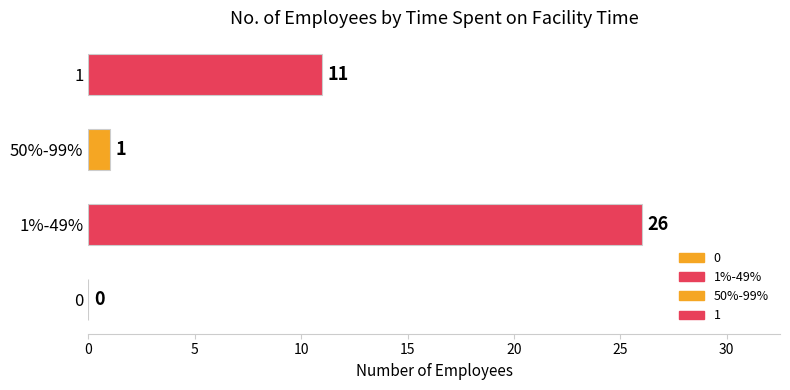

How many positive values are there?

3